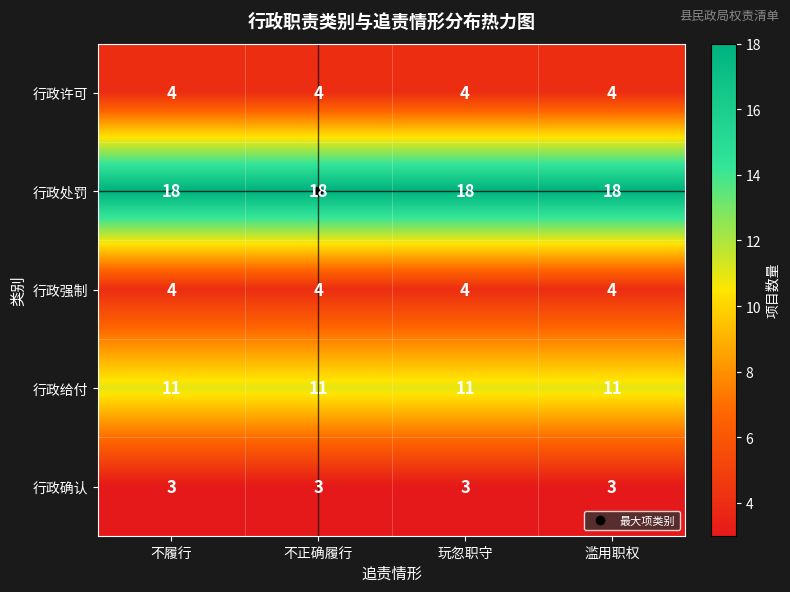

What is the sum of the 行政强制 values at 不履行 and 滥用职权?

8